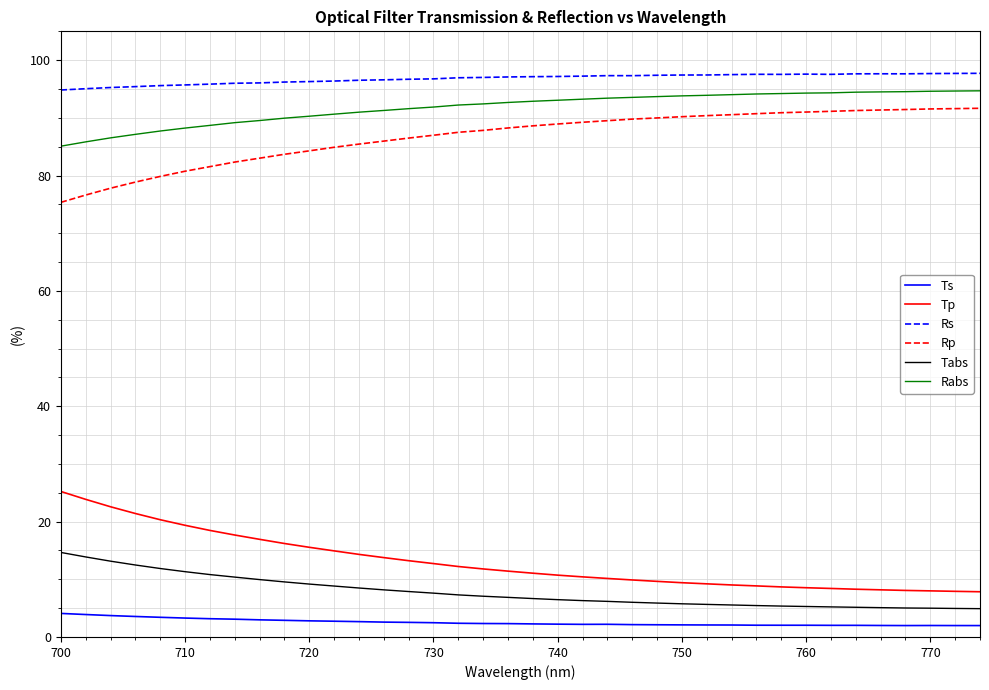

Which series has the largest total across all categories?

Rs